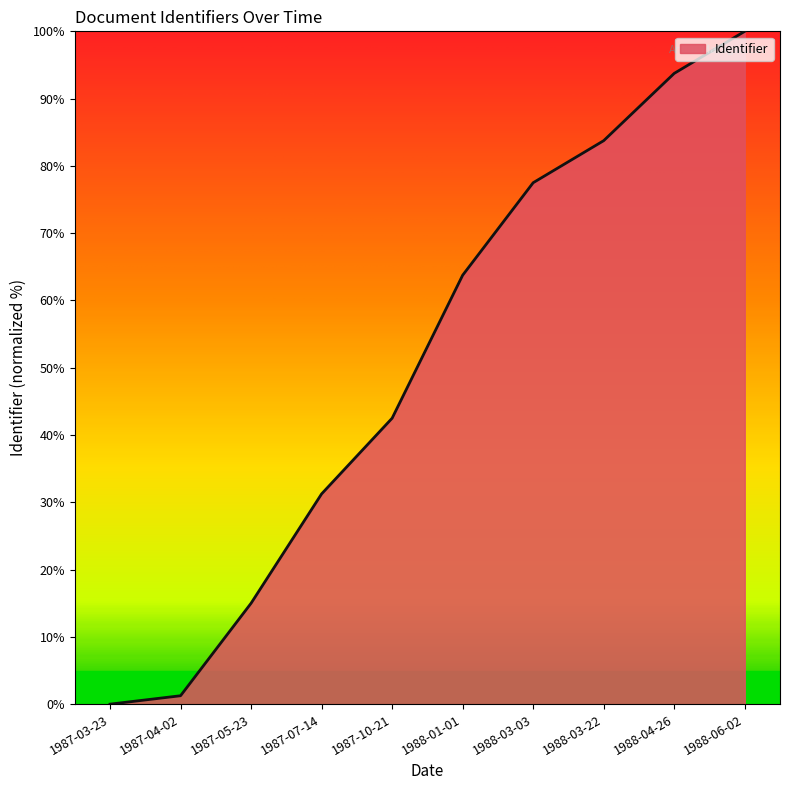

Which category has the highest value across all series?

1988-06-02